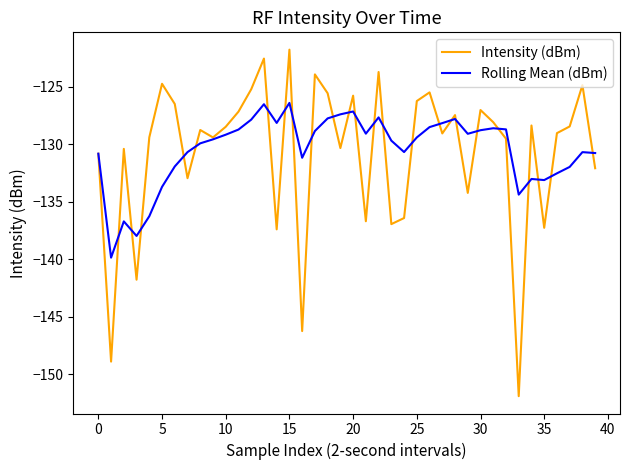

Rank the series by their maximum value, from highest to lowest.

Intensity (dBm), Rolling Mean (dBm)